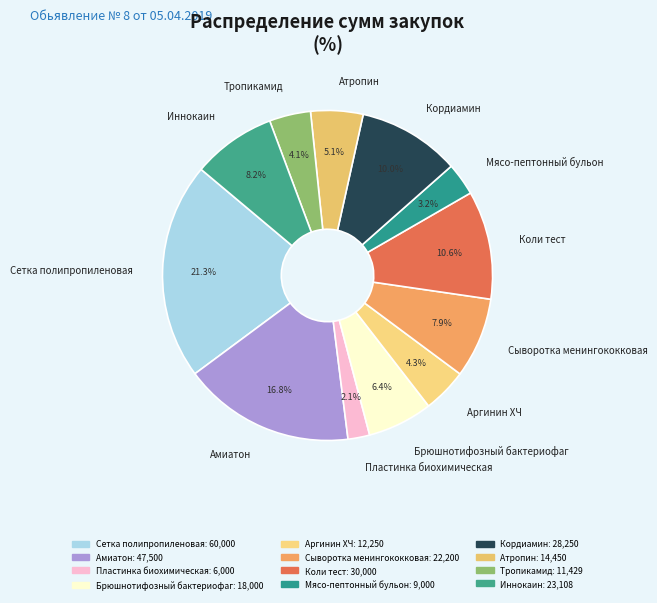

To the nearest percent, what is the difference between the largest and smallest slice percentages?

19%